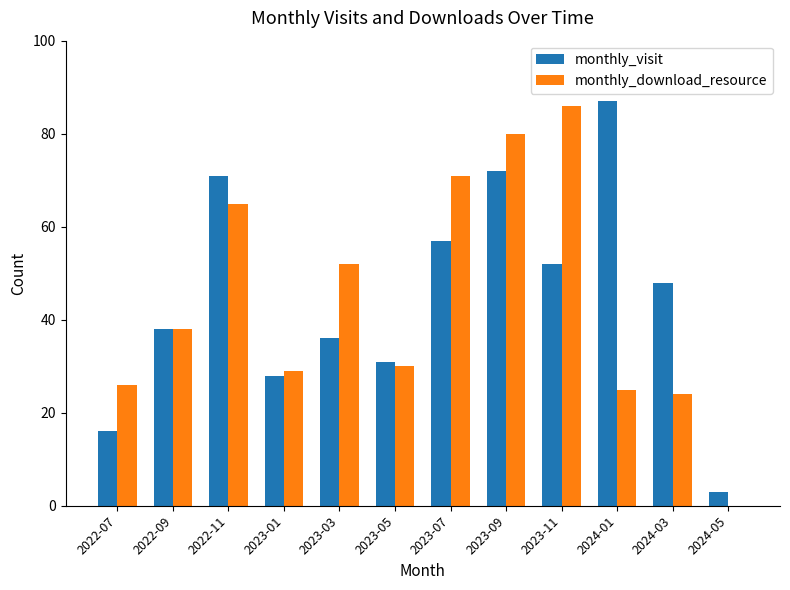

Is it true that monthly_download_resource equals 86 at 2023-11?

True